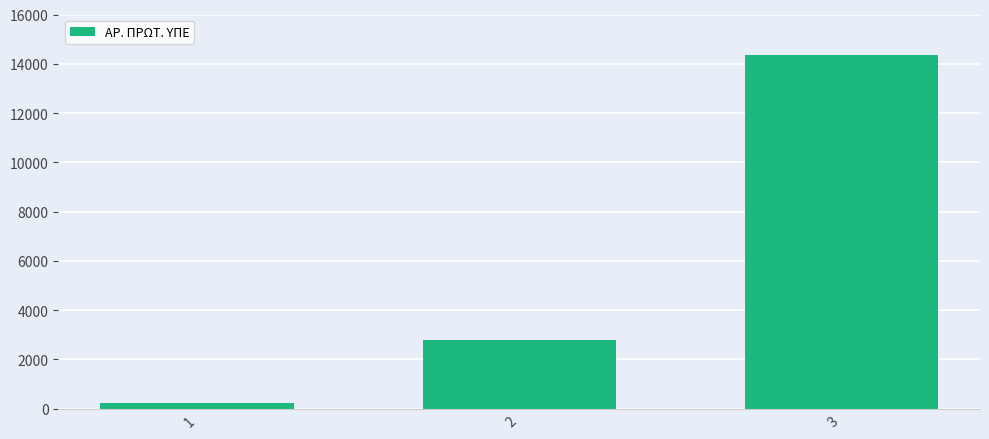

How many bars are there in total?

3